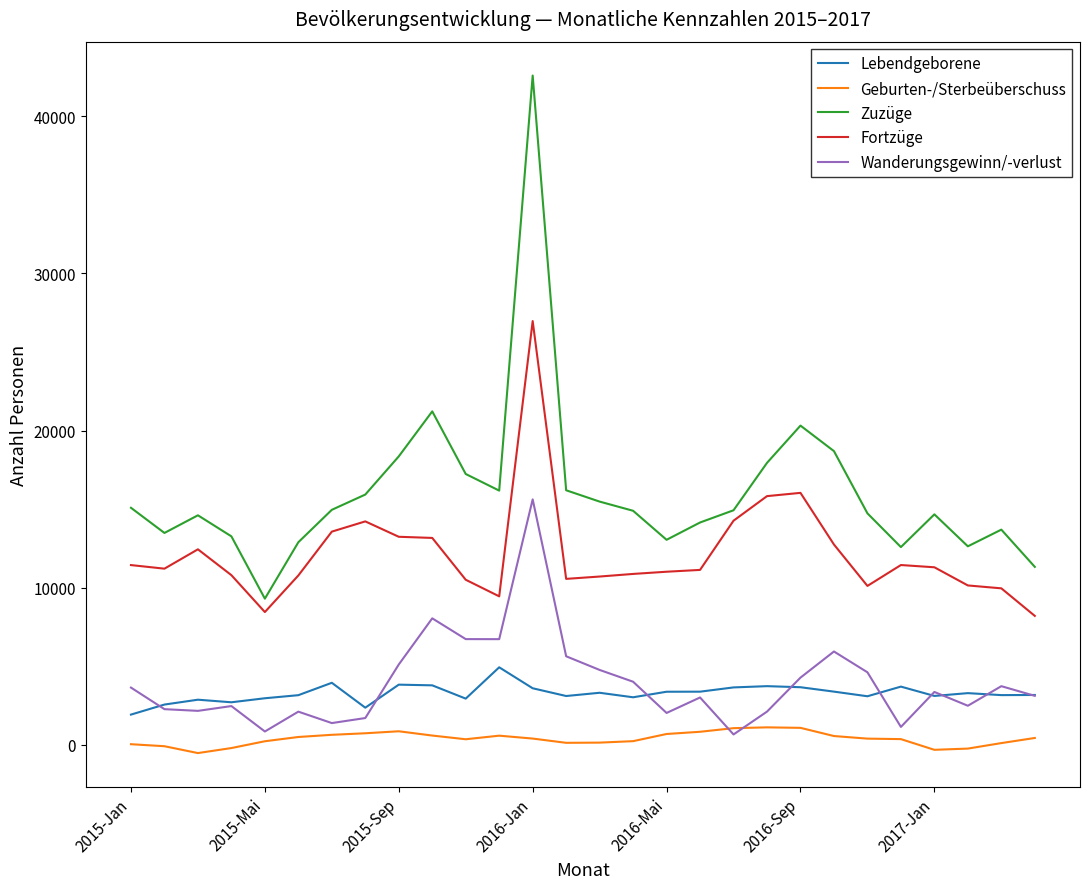

True or false: Geburten-/Sterbeüberschuss and Zuzüge intersect in this chart.

False